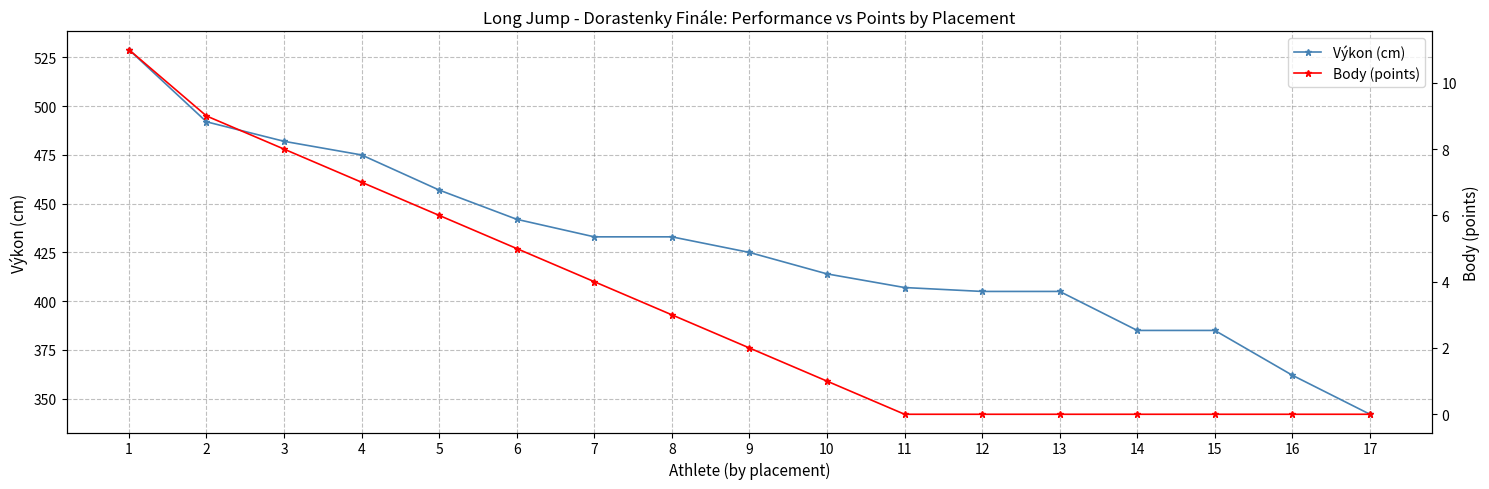

What is the sum of all Body (points) values?

56